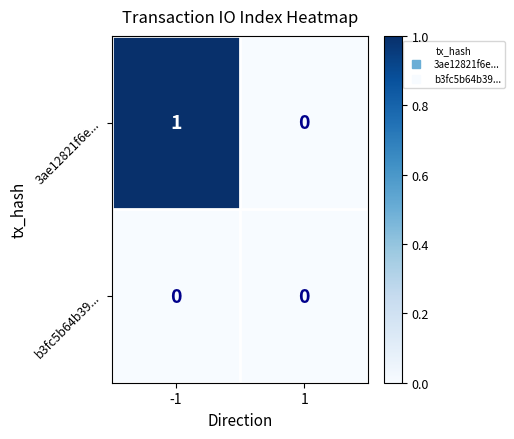

Count the number of data series in this chart.

2